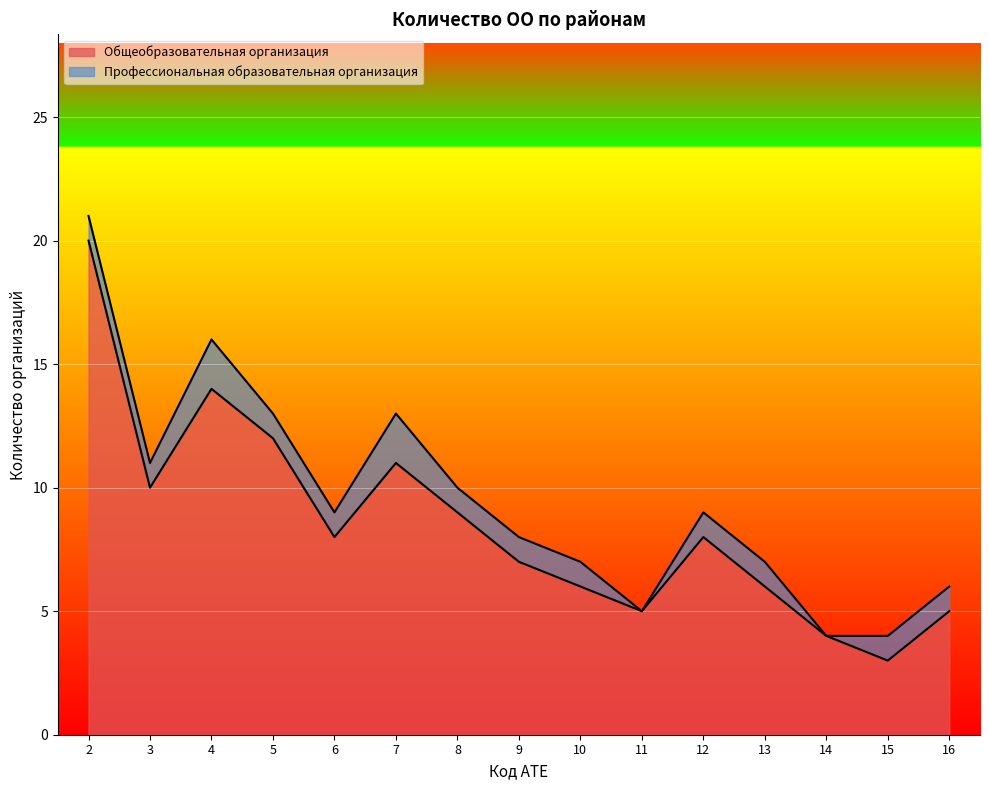

At which label is the value closest to 11?

7